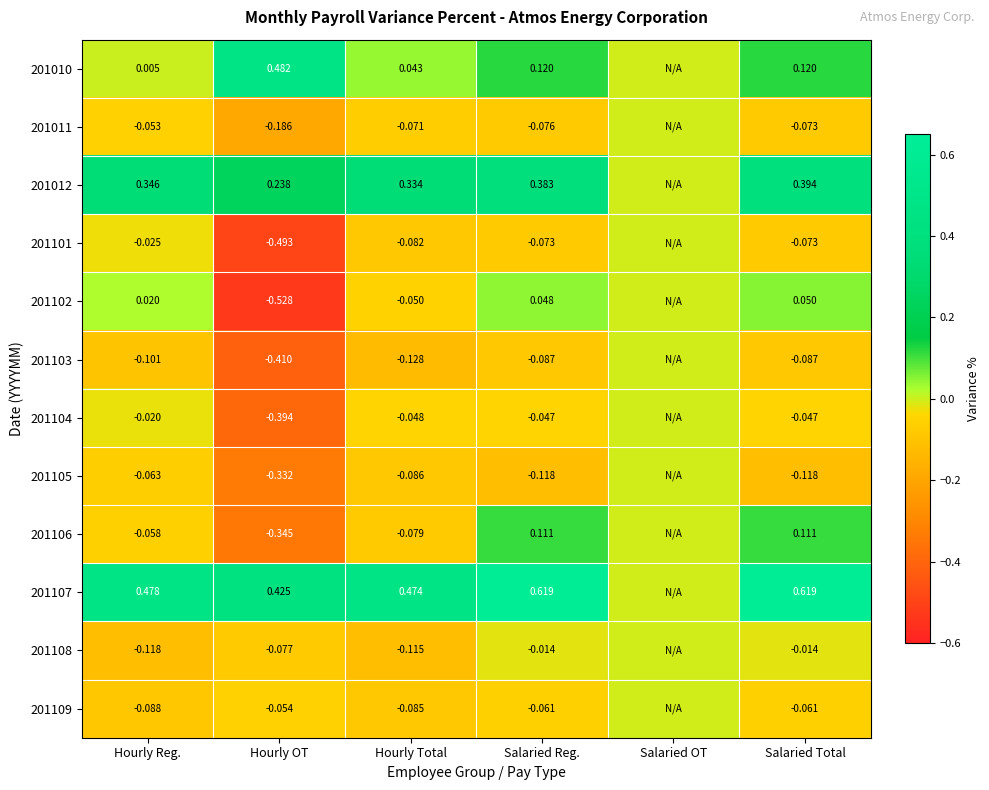

List the series in order of their peak value, lowest first.

201011, 201101, 201103, 201104, 201105, 201108, 201109, 201102, 201106, 201012, 201010, 201107